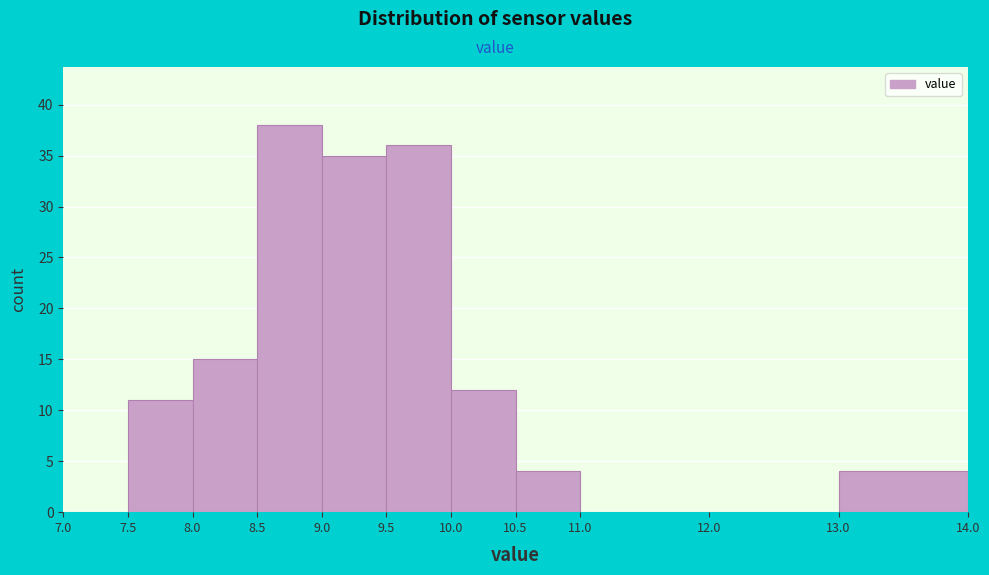

Reading left to right, list every bar in this chart as the range it spans on the x-axis followed by its height. The values are not printed on the chart, so give them approximately, as read against the axis.

7.0 to 7.5: 0
7.5 to 8.0: 11
8.0 to 8.5: 15
8.5 to 9.0: 38
9.0 to 9.5: 35
9.5 to 10.0: 36
10.0 to 10.5: 12
10.5 to 11.0: 4
11.0 to 12.0: 0
12.0 to 13.0: 0
13.0 to 14.0: 4